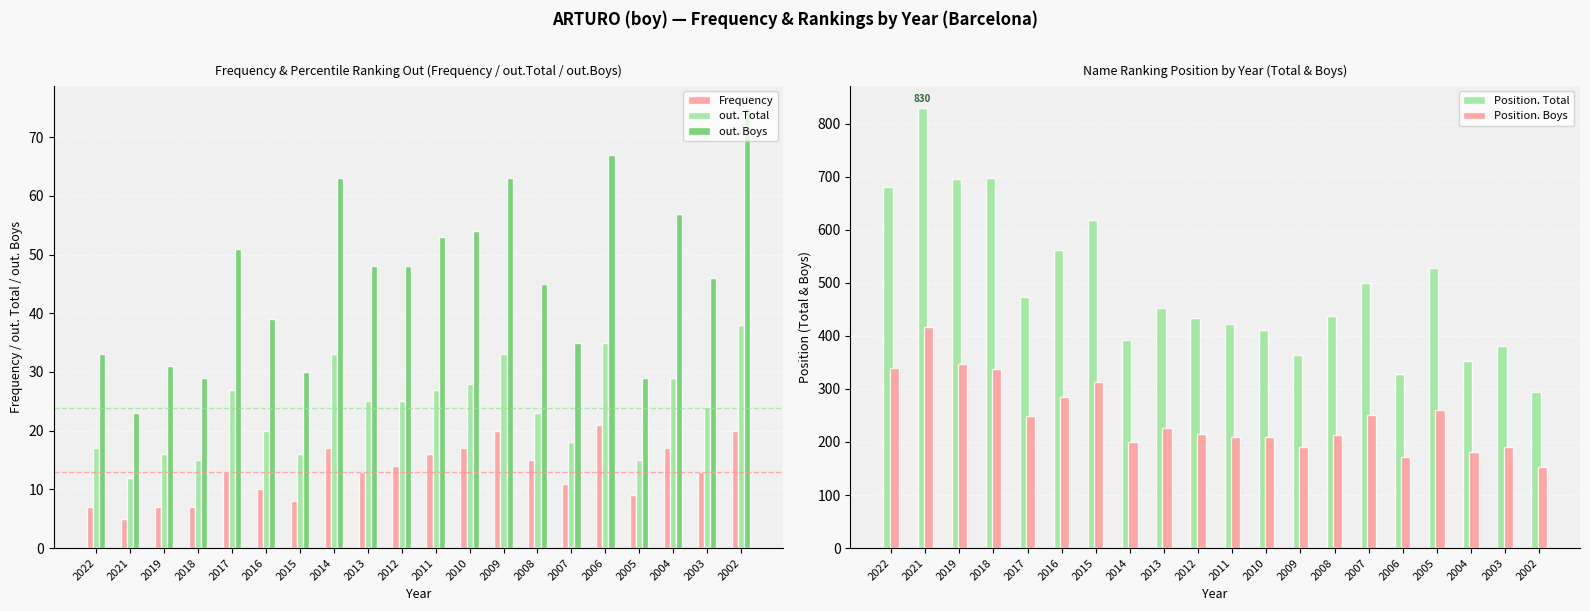

List the labels in order of Position. Boys value, largest first.

2021, 2019, 2022, 2018, 2015, 2016, 2005, 2007, 2017, 2013, 2012, 2008, 2011, 2010, 2014, 2009, 2003, 2004, 2006, 2002